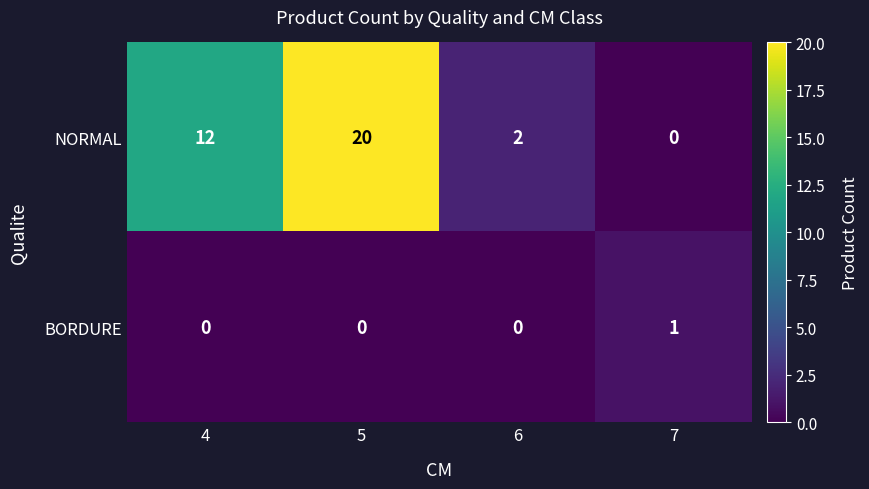

What is the sum of the NORMAL values at 7 and 5?

20